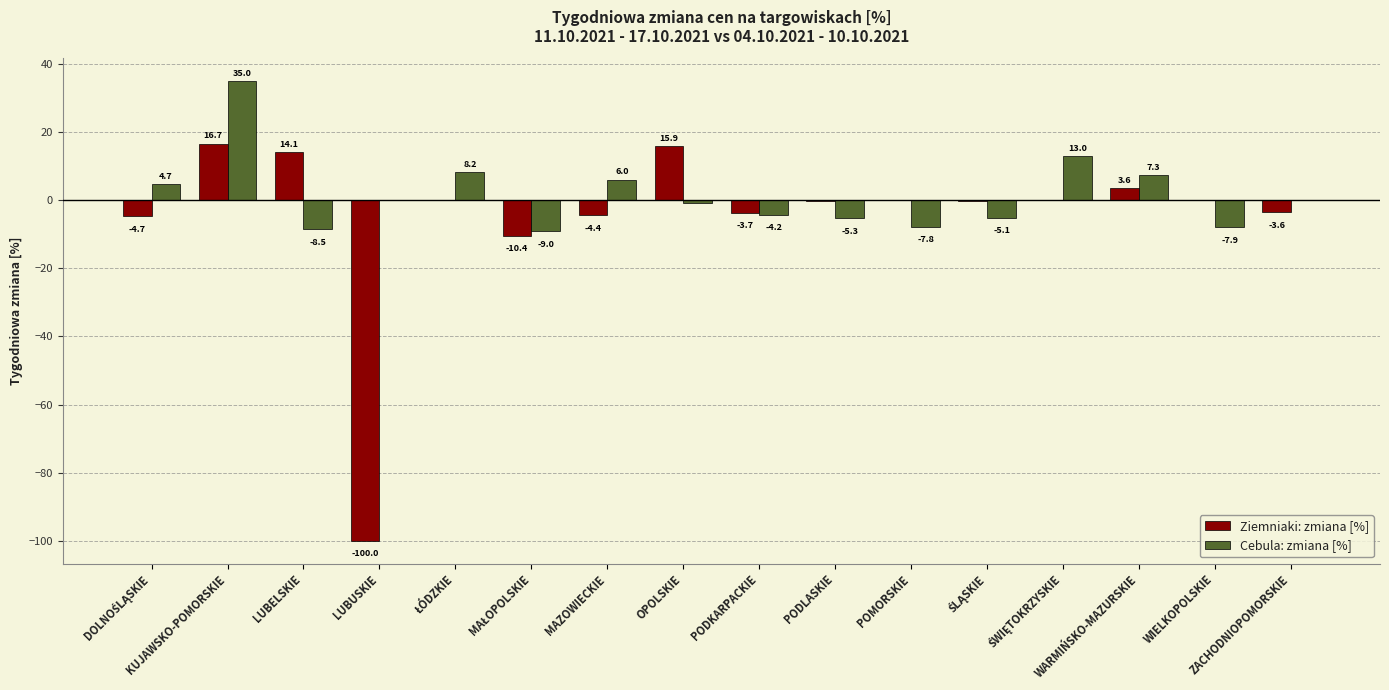

Which series has the largest total across all categories?

Cebula: zmiana [%]